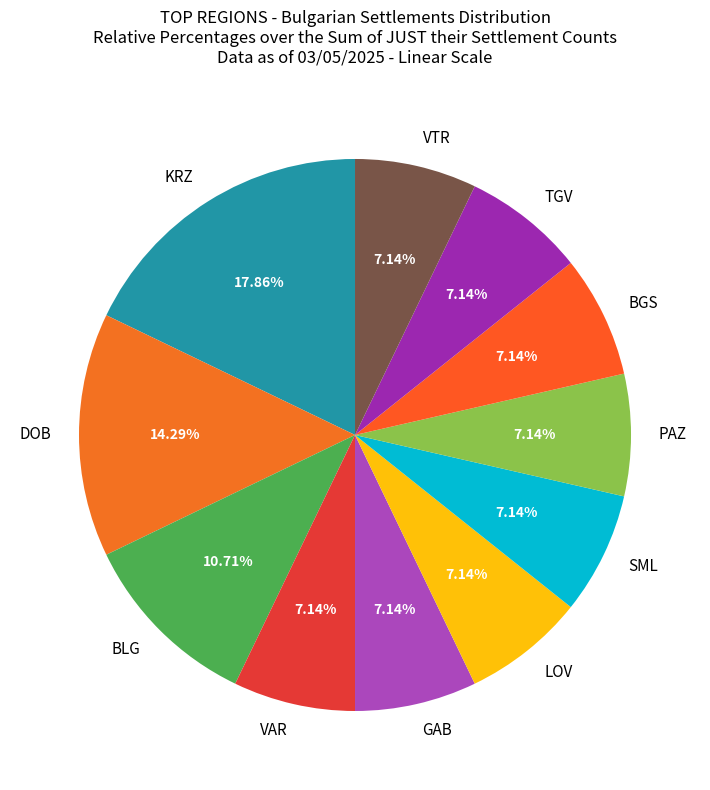

Is the sum of KRZ and BLG greater than half?

No